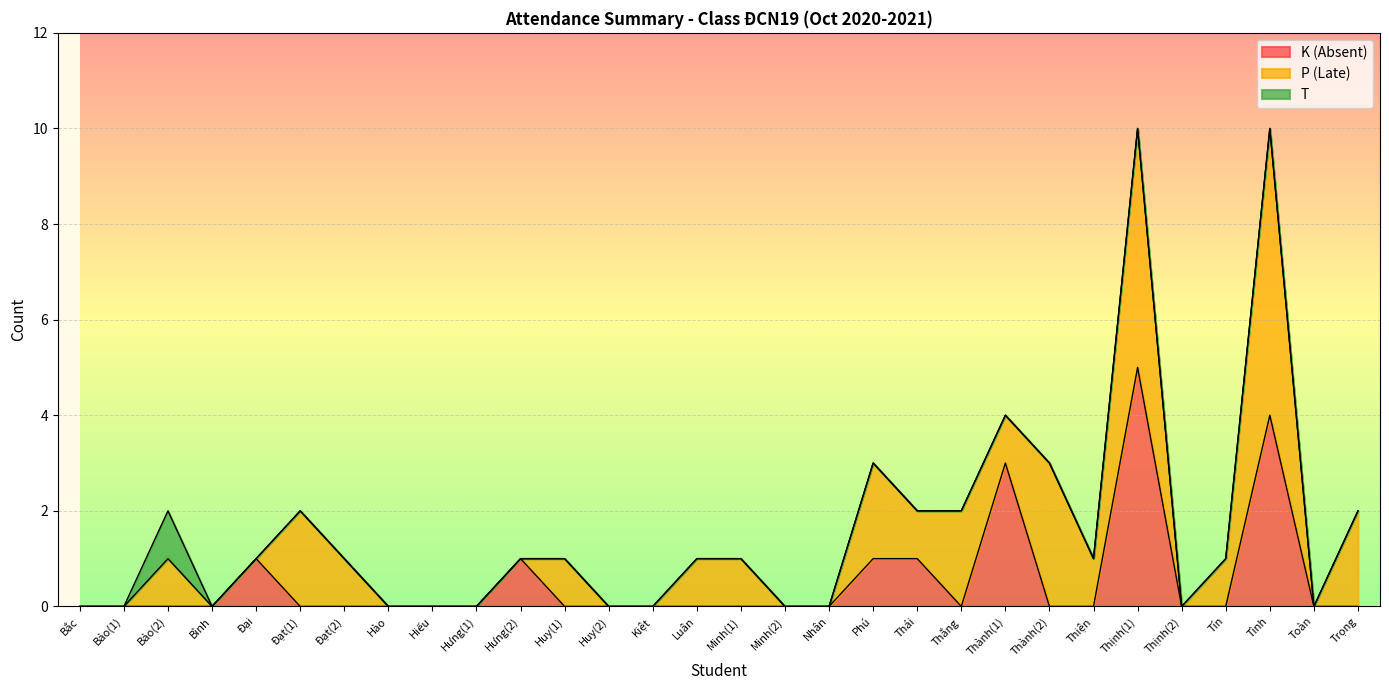

What is the difference between the maximum and second lowest values in the K (Absent) series?

5